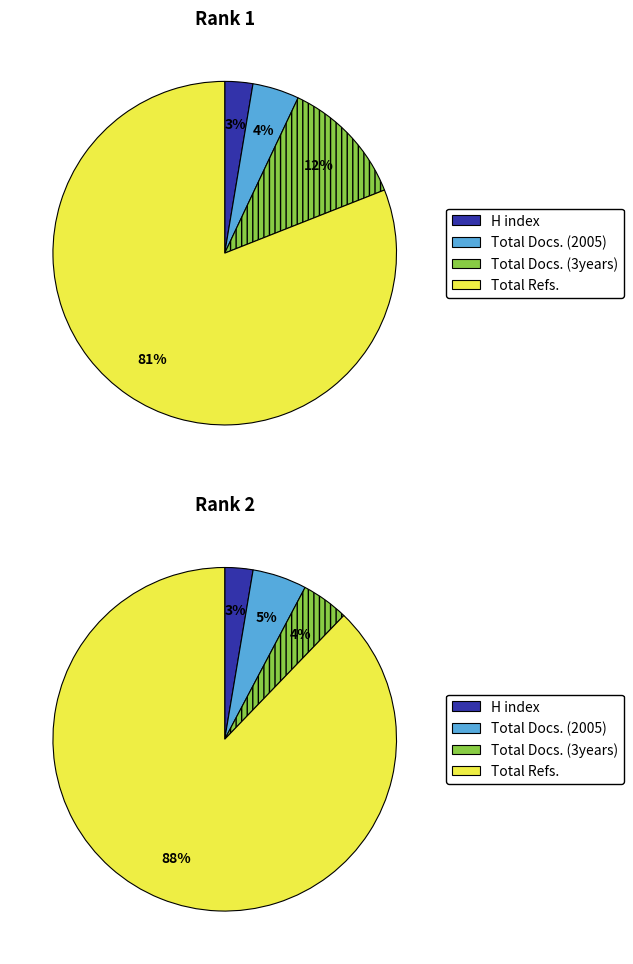

At Journal of Information Science and Engineering, list the series in order from largest to smallest.

Total Refs., Total Docs. (3years), Total Docs. (2005), H index